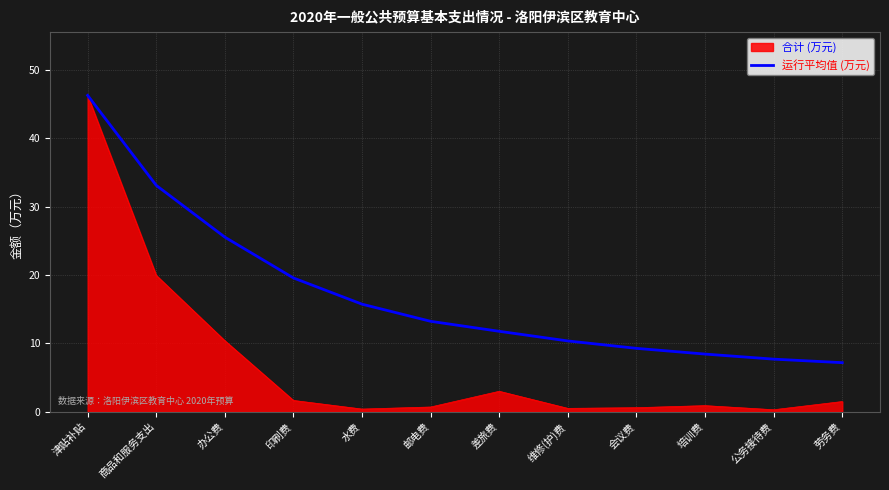

Does the chart display data point markers on the line(s)?

No